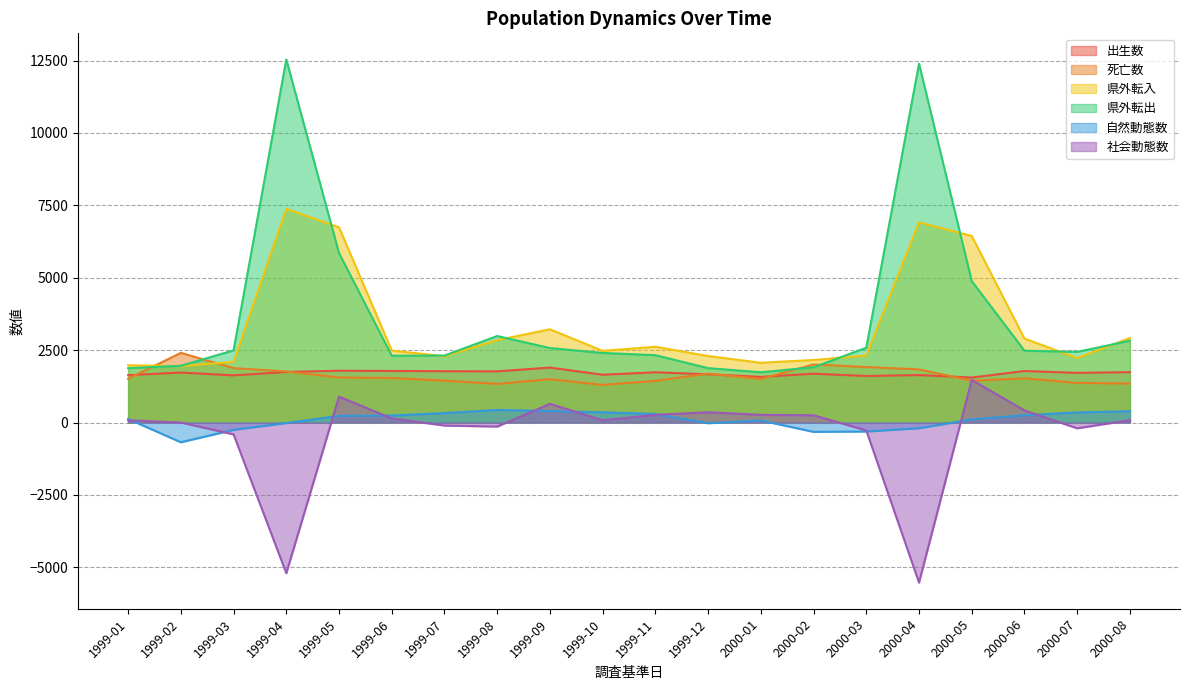

What are all the series names shown in the legend?

出生数, 死亡数, 県外転入, 県外転出, 自然動態数, 社会動態数